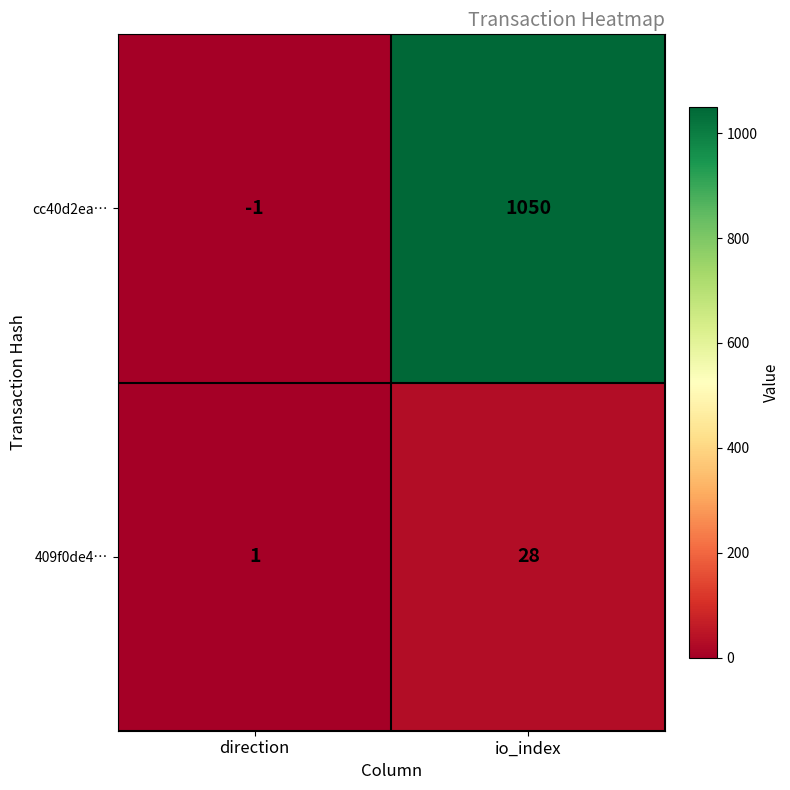

Between direction and io_index, which series saw the biggest shift?

cc40d2ea…